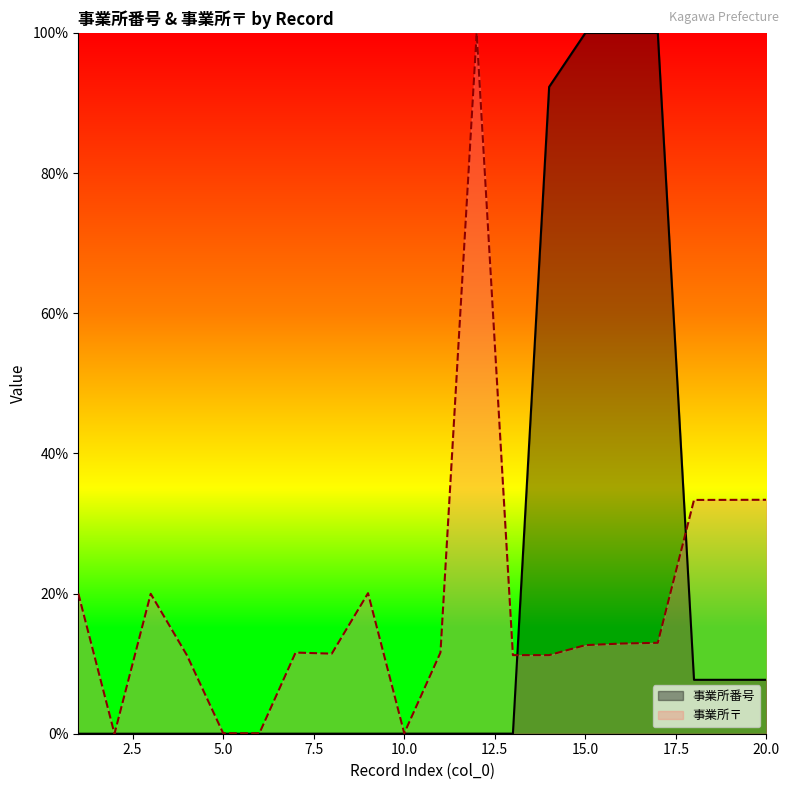

How many data points in 事業所〒 are above 12?

10